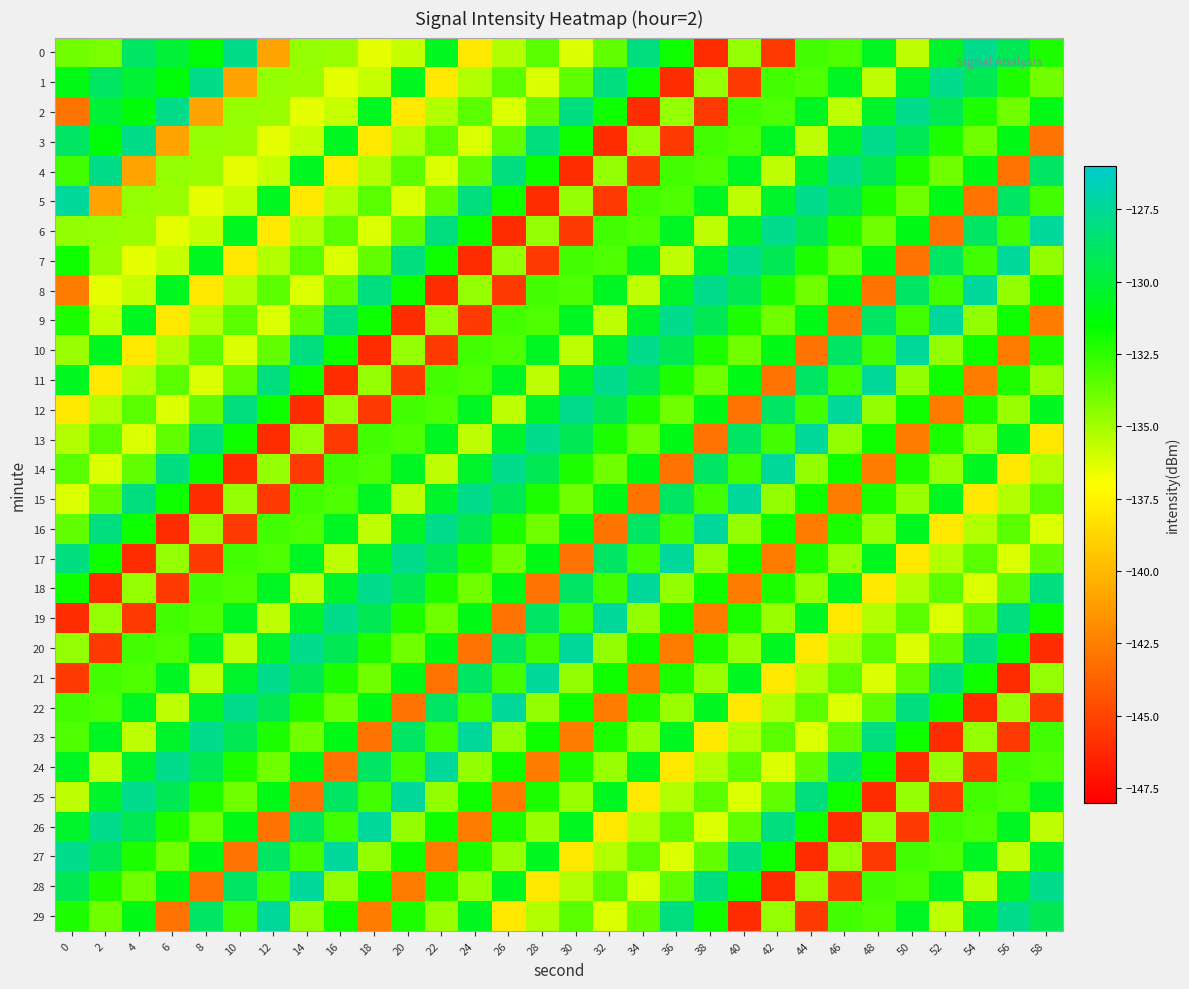

Reading right to left, what are all the values shown in this chart?

0: 58=-132.1	56=-129.2	54=-127.7	52=-130.4	50=-135.6	48=-130.6	46=-133.2	44=-132.9	42=-145.5	40=-134.7	38=-146.0	36=-131.8	34=-128.1	32=-133.6	30=-136.2	28=-133.4	26=-135.3	24=-138.0	22=-130.7	20=-135.8	18=-136.4	16=-134.8	14=-134.7	12=-140.9	10=-127.8	8=-131.3	6=-130.0	4=-128.9	2=-134.1	0=-133.9
1: 58=-133.9	56=-132.1	54=-129.2	52=-127.7	50=-130.4	48=-135.6	46=-130.6	44=-133.2	42=-132.9	40=-145.5	38=-134.7	36=-146.0	34=-131.8	32=-128.1	30=-133.6	28=-136.2	26=-133.4	24=-135.3	22=-138.0	20=-130.7	18=-135.8	16=-136.4	14=-134.8	12=-134.7	10=-140.9	8=-127.8	6=-131.3	4=-130.0	2=-128.9	0=-130.9
2: 58=-130.9	56=-133.9	54=-132.1	52=-129.2	50=-127.7	48=-130.4	46=-135.6	44=-130.6	42=-133.2	40=-132.9	38=-145.5	36=-134.7	34=-146.0	32=-131.8	30=-128.1	28=-133.6	26=-136.2	24=-133.4	22=-135.3	20=-138.0	18=-130.7	16=-135.8	14=-136.4	12=-134.8	10=-134.7	8=-140.9	6=-127.8	4=-131.3	2=-130.0	0=-143.0
3: 58=-143.0	56=-130.9	54=-133.9	52=-132.1	50=-129.2	48=-127.7	46=-130.4	44=-135.6	42=-130.6	40=-133.2	38=-132.9	36=-145.5	34=-134.7	32=-146.0	30=-131.8	28=-128.1	26=-133.6	24=-136.2	22=-133.4	20=-135.3	18=-138.0	16=-130.7	14=-135.8	12=-136.4	10=-134.8	8=-134.7	6=-140.9	4=-127.8	2=-131.3	0=-128.8
4: 58=-128.8	56=-143.0	54=-130.9	52=-133.9	50=-132.1	48=-129.2	46=-127.7	44=-130.4	42=-135.6	40=-130.6	38=-133.2	36=-132.9	34=-145.5	32=-134.7	30=-146.0	28=-131.8	26=-128.1	24=-133.6	22=-136.2	20=-133.4	18=-135.3	16=-138.0	14=-130.7	12=-135.8	10=-136.4	8=-134.8	6=-134.7	4=-140.9	2=-127.8	0=-132.9
5: 58=-132.9	56=-128.8	54=-143.0	52=-130.9	50=-133.9	48=-132.1	46=-129.2	44=-127.7	42=-130.4	40=-135.6	38=-130.6	36=-133.2	34=-132.9	32=-145.5	30=-134.7	28=-146.0	26=-131.8	24=-128.1	22=-133.6	20=-136.2	18=-133.4	16=-135.3	14=-138.0	12=-130.7	10=-135.8	8=-136.4	6=-134.8	4=-134.7	2=-140.9	0=-127.3
6: 58=-127.3	56=-132.9	54=-128.8	52=-143.0	50=-130.9	48=-133.9	46=-132.1	44=-129.2	42=-127.7	40=-130.4	38=-135.6	36=-130.6	34=-133.2	32=-132.9	30=-145.5	28=-134.7	26=-146.0	24=-131.8	22=-128.1	20=-133.6	18=-136.2	16=-133.4	14=-135.3	12=-138.0	10=-130.7	8=-135.8	6=-136.4	4=-134.8	2=-134.7	0=-134.6
7: 58=-134.6	56=-127.3	54=-132.9	52=-128.8	50=-143.0	48=-130.9	46=-133.9	44=-132.1	42=-129.2	40=-127.7	38=-130.4	36=-135.6	34=-130.6	32=-133.2	30=-132.9	28=-145.5	26=-134.7	24=-146.0	22=-131.8	20=-128.1	18=-133.6	16=-136.2	14=-133.4	12=-135.3	10=-138.0	8=-130.7	6=-135.8	4=-136.4	2=-134.8	0=-131.9
8: 58=-131.9	56=-134.6	54=-127.3	52=-132.9	50=-128.8	48=-143.0	46=-130.9	44=-133.9	42=-132.1	40=-129.2	38=-127.7	36=-130.4	34=-135.6	32=-130.6	30=-133.2	28=-132.9	26=-145.5	24=-134.7	22=-146.0	20=-131.8	18=-128.1	16=-133.6	14=-136.2	12=-133.4	10=-135.3	8=-138.0	6=-130.7	4=-135.8	2=-136.4	0=-142.6
9: 58=-142.6	56=-131.9	54=-134.6	52=-127.3	50=-132.9	48=-128.8	46=-143.0	44=-130.9	42=-133.9	40=-132.1	38=-129.2	36=-127.7	34=-130.4	32=-135.6	30=-130.6	28=-133.2	26=-132.9	24=-145.5	22=-134.7	20=-146.0	18=-131.8	16=-128.1	14=-133.6	12=-136.2	10=-133.4	8=-135.3	6=-138.0	4=-130.7	2=-135.8	0=-132.2
10: 58=-132.2	56=-142.6	54=-131.9	52=-134.6	50=-127.3	48=-132.9	46=-128.8	44=-143.0	42=-130.9	40=-133.9	38=-132.1	36=-129.2	34=-127.7	32=-130.4	30=-135.6	28=-130.6	26=-133.2	24=-132.9	22=-145.5	20=-134.7	18=-146.0	16=-131.8	14=-128.1	12=-133.6	10=-136.2	8=-133.4	6=-135.3	4=-138.0	2=-130.7	0=-134.8
11: 58=-134.8	56=-132.2	54=-142.6	52=-131.9	50=-134.6	48=-127.3	46=-132.9	44=-128.8	42=-143.0	40=-130.9	38=-133.9	36=-132.1	34=-129.2	32=-127.7	30=-130.4	28=-135.6	26=-130.6	24=-133.2	22=-132.9	20=-145.5	18=-134.7	16=-146.0	14=-131.8	12=-128.1	10=-133.6	8=-136.2	6=-133.4	4=-135.3	2=-138.0	0=-130.7
12: 58=-130.7	56=-134.8	54=-132.2	52=-142.6	50=-131.9	48=-134.6	46=-127.3	44=-132.9	42=-128.8	40=-143.0	38=-130.9	36=-133.9	34=-132.1	32=-129.2	30=-127.7	28=-130.4	26=-135.6	24=-130.6	22=-133.2	20=-132.9	18=-145.5	16=-134.7	14=-146.0	12=-131.8	10=-128.1	8=-133.6	6=-136.2	4=-133.4	2=-135.3	0=-138.0
13: 58=-138.0	56=-130.7	54=-134.8	52=-132.2	50=-142.6	48=-131.9	46=-134.6	44=-127.3	42=-132.9	40=-128.8	38=-143.0	36=-130.9	34=-133.9	32=-132.1	30=-129.2	28=-127.7	26=-130.4	24=-135.6	22=-130.6	20=-133.2	18=-132.9	16=-145.5	14=-134.7	12=-146.0	10=-131.8	8=-128.1	6=-133.6	4=-136.2	2=-133.4	0=-135.3
14: 58=-135.3	56=-138.0	54=-130.7	52=-134.8	50=-132.2	48=-142.6	46=-131.9	44=-134.6	42=-127.3	40=-132.9	38=-128.8	36=-143.0	34=-130.9	32=-133.9	30=-132.1	28=-129.2	26=-127.7	24=-130.4	22=-135.6	20=-130.6	18=-133.2	16=-132.9	14=-145.5	12=-134.7	10=-146.0	8=-131.8	6=-128.1	4=-133.6	2=-136.2	0=-133.4
15: 58=-133.4	56=-135.3	54=-138.0	52=-130.7	50=-134.8	48=-132.2	46=-142.6	44=-131.9	42=-134.6	40=-127.3	38=-132.9	36=-128.8	34=-143.0	32=-130.9	30=-133.9	28=-132.1	26=-129.2	24=-127.7	22=-130.4	20=-135.6	18=-130.6	16=-133.2	14=-132.9	12=-145.5	10=-134.7	8=-146.0	6=-131.8	4=-128.1	2=-133.6	0=-136.2
16: 58=-136.2	56=-133.4	54=-135.3	52=-138.0	50=-130.7	48=-134.8	46=-132.2	44=-142.6	42=-131.9	40=-134.6	38=-127.3	36=-132.9	34=-128.8	32=-143.0	30=-130.9	28=-133.9	26=-132.1	24=-129.2	22=-127.7	20=-130.4	18=-135.6	16=-130.6	14=-133.2	12=-132.9	10=-145.5	8=-134.7	6=-146.0	4=-131.8	2=-128.1	0=-133.6
17: 58=-133.6	56=-136.2	54=-133.4	52=-135.3	50=-138.0	48=-130.7	46=-134.8	44=-132.2	42=-142.6	40=-131.9	38=-134.6	36=-127.3	34=-132.9	32=-128.8	30=-143.0	28=-130.9	26=-133.9	24=-132.1	22=-129.2	20=-127.7	18=-130.4	16=-135.6	14=-130.6	12=-133.2	10=-132.9	8=-145.5	6=-134.7	4=-146.0	2=-131.8	0=-128.1
18: 58=-128.1	56=-133.6	54=-136.2	52=-133.4	50=-135.3	48=-138.0	46=-130.7	44=-134.8	42=-132.2	40=-142.6	38=-131.9	36=-134.6	34=-127.3	32=-132.9	30=-128.8	28=-143.0	26=-130.9	24=-133.9	22=-132.1	20=-129.2	18=-127.7	16=-130.4	14=-135.6	12=-130.6	10=-133.2	8=-132.9	6=-145.5	4=-134.7	2=-146.0	0=-131.8
19: 58=-131.8	56=-128.1	54=-133.6	52=-136.2	50=-133.4	48=-135.3	46=-138.0	44=-130.7	42=-134.8	40=-132.2	38=-142.6	36=-131.9	34=-134.6	32=-127.3	30=-132.9	28=-128.8	26=-143.0	24=-130.9	22=-133.9	20=-132.1	18=-129.2	16=-127.7	14=-130.4	12=-135.6	10=-130.6	8=-133.2	6=-132.9	4=-145.5	2=-134.7	0=-146.0
20: 58=-146.0	56=-131.8	54=-128.1	52=-133.6	50=-136.2	48=-133.4	46=-135.3	44=-138.0	42=-130.7	40=-134.8	38=-132.2	36=-142.6	34=-131.9	32=-134.6	30=-127.3	28=-132.9	26=-128.8	24=-143.0	22=-130.9	20=-133.9	18=-132.1	16=-129.2	14=-127.7	12=-130.4	10=-135.6	8=-130.6	6=-133.2	4=-132.9	2=-145.5	0=-134.7
21: 58=-134.7	56=-146.0	54=-131.8	52=-128.1	50=-133.6	48=-136.2	46=-133.4	44=-135.3	42=-138.0	40=-130.7	38=-134.8	36=-132.2	34=-142.6	32=-131.9	30=-134.6	28=-127.3	26=-132.9	24=-128.8	22=-143.0	20=-130.9	18=-133.9	16=-132.1	14=-129.2	12=-127.7	10=-130.4	8=-135.6	6=-130.6	4=-133.2	2=-132.9	0=-145.5
22: 58=-145.5	56=-134.7	54=-146.0	52=-131.8	50=-128.1	48=-133.6	46=-136.2	44=-133.4	42=-135.3	40=-138.0	38=-130.7	36=-134.8	34=-132.2	32=-142.6	30=-131.9	28=-134.6	26=-127.3	24=-132.9	22=-128.8	20=-143.0	18=-130.9	16=-133.9	14=-132.1	12=-129.2	10=-127.7	8=-130.4	6=-135.6	4=-130.6	2=-133.2	0=-132.9
23: 58=-132.9	56=-145.5	54=-134.7	52=-146.0	50=-131.8	48=-128.1	46=-133.6	44=-136.2	42=-133.4	40=-135.3	38=-138.0	36=-130.7	34=-134.8	32=-132.2	30=-142.6	28=-131.9	26=-134.6	24=-127.3	22=-132.9	20=-128.8	18=-143.0	16=-130.9	14=-133.9	12=-132.1	10=-129.2	8=-127.7	6=-130.4	4=-135.6	2=-130.6	0=-133.2
24: 58=-133.2	56=-132.9	54=-145.5	52=-134.7	50=-146.0	48=-131.8	46=-128.1	44=-133.6	42=-136.2	40=-133.4	38=-135.3	36=-138.0	34=-130.7	32=-134.8	30=-132.2	28=-142.6	26=-131.9	24=-134.6	22=-127.3	20=-132.9	18=-128.8	16=-143.0	14=-130.9	12=-133.9	10=-132.1	8=-129.2	6=-127.7	4=-130.4	2=-135.6	0=-130.6
25: 58=-130.6	56=-133.2	54=-132.9	52=-145.5	50=-134.7	48=-146.0	46=-131.8	44=-128.1	42=-133.6	40=-136.2	38=-133.4	36=-135.3	34=-138.0	32=-130.7	30=-134.8	28=-132.2	26=-142.6	24=-131.9	22=-134.6	20=-127.3	18=-132.9	16=-128.8	14=-143.0	12=-130.9	10=-133.9	8=-132.1	6=-129.2	4=-127.7	2=-130.4	0=-135.6
26: 58=-135.6	56=-130.6	54=-133.2	52=-132.9	50=-145.5	48=-134.7	46=-146.0	44=-131.8	42=-128.1	40=-133.6	38=-136.2	36=-133.4	34=-135.3	32=-138.0	30=-130.7	28=-134.8	26=-132.2	24=-142.6	22=-131.9	20=-134.6	18=-127.3	16=-132.9	14=-128.8	12=-143.0	10=-130.9	8=-133.9	6=-132.1	4=-129.2	2=-127.7	0=-130.4
27: 58=-130.4	56=-135.6	54=-130.6	52=-133.2	50=-132.9	48=-145.5	46=-134.7	44=-146.0	42=-131.8	40=-128.1	38=-133.6	36=-136.2	34=-133.4	32=-135.3	30=-138.0	28=-130.7	26=-134.8	24=-132.2	22=-142.6	20=-131.9	18=-134.6	16=-127.3	14=-132.9	12=-128.8	10=-143.0	8=-130.9	6=-133.9	4=-132.1	2=-129.2	0=-127.7
28: 58=-127.7	56=-130.4	54=-135.6	52=-130.6	50=-133.2	48=-132.9	46=-145.5	44=-134.7	42=-146.0	40=-131.8	38=-128.1	36=-133.6	34=-136.2	32=-133.4	30=-135.3	28=-138.0	26=-130.7	24=-134.8	22=-132.2	20=-142.6	18=-131.9	16=-134.6	14=-127.3	12=-132.9	10=-128.8	8=-143.0	6=-130.9	4=-133.9	2=-132.1	0=-129.2
29: 58=-129.2	56=-127.7	54=-130.4	52=-135.6	50=-130.6	48=-133.2	46=-132.9	44=-145.5	42=-134.7	40=-146.0	38=-131.8	36=-128.1	34=-133.6	32=-136.2	30=-133.4	28=-135.3	26=-138.0	24=-130.7	22=-134.8	20=-132.2	18=-142.6	16=-131.9	14=-134.6	12=-127.3	10=-132.9	8=-128.8	6=-143.0	4=-130.9	2=-133.9	0=-132.1